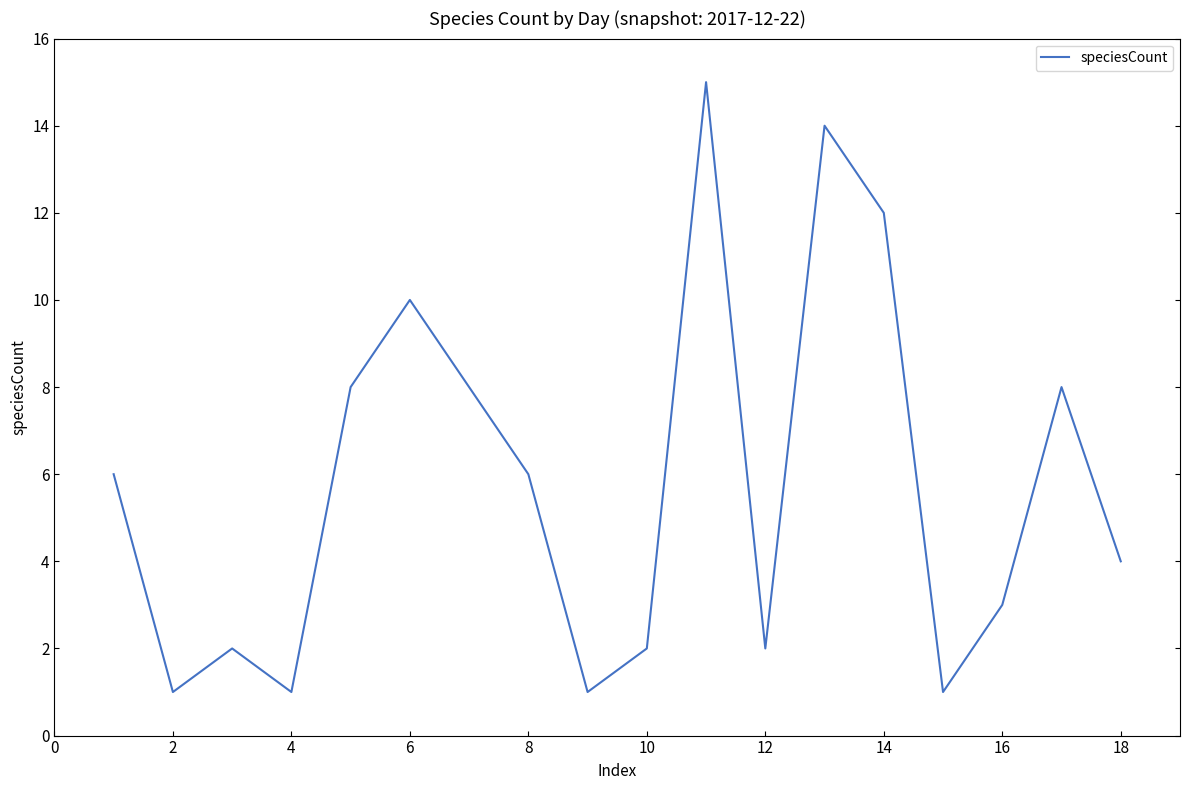

What is the maximum value shown in the chart?

15